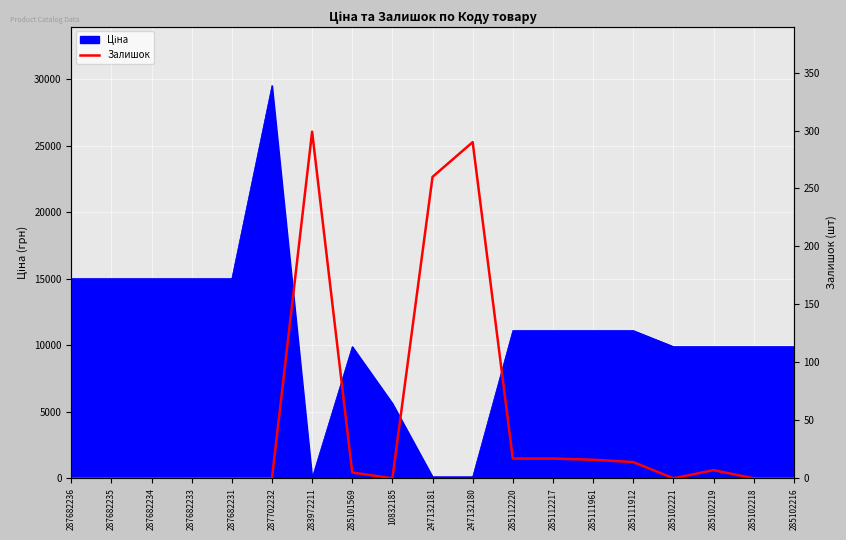

What position from the right is 285112217?

7